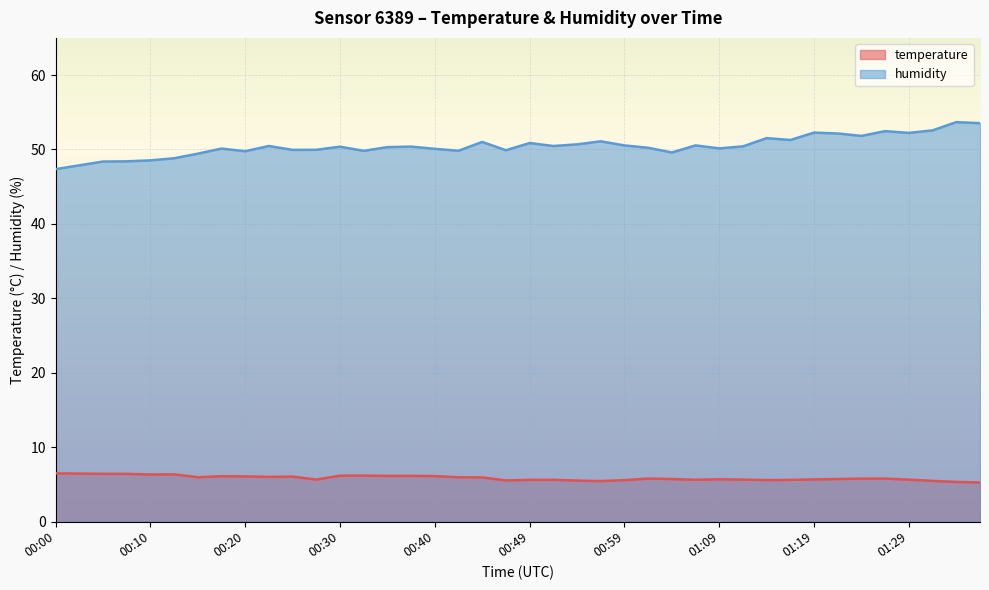

What is the value of the temperature point at the 40th from the left?

5.2